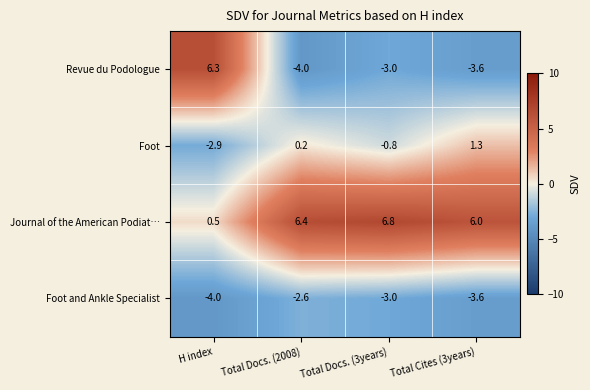

What is the greatest value displayed?

6.8